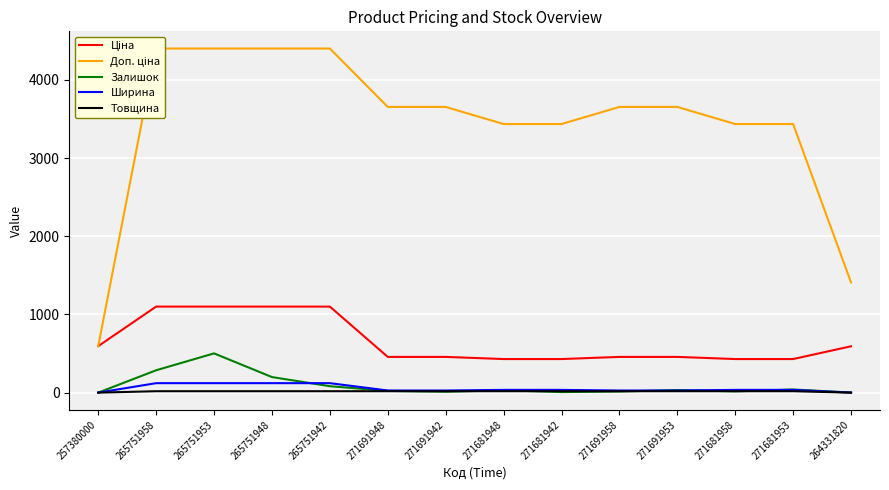

Which series has the widest spread of values?

Доп. ціна